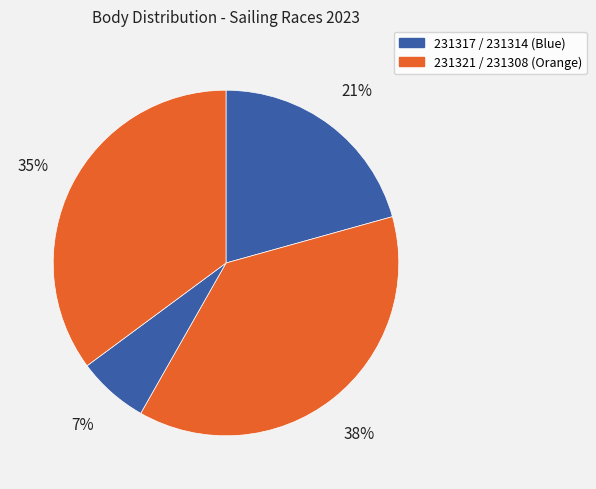

How many segments does this pie chart have?

4